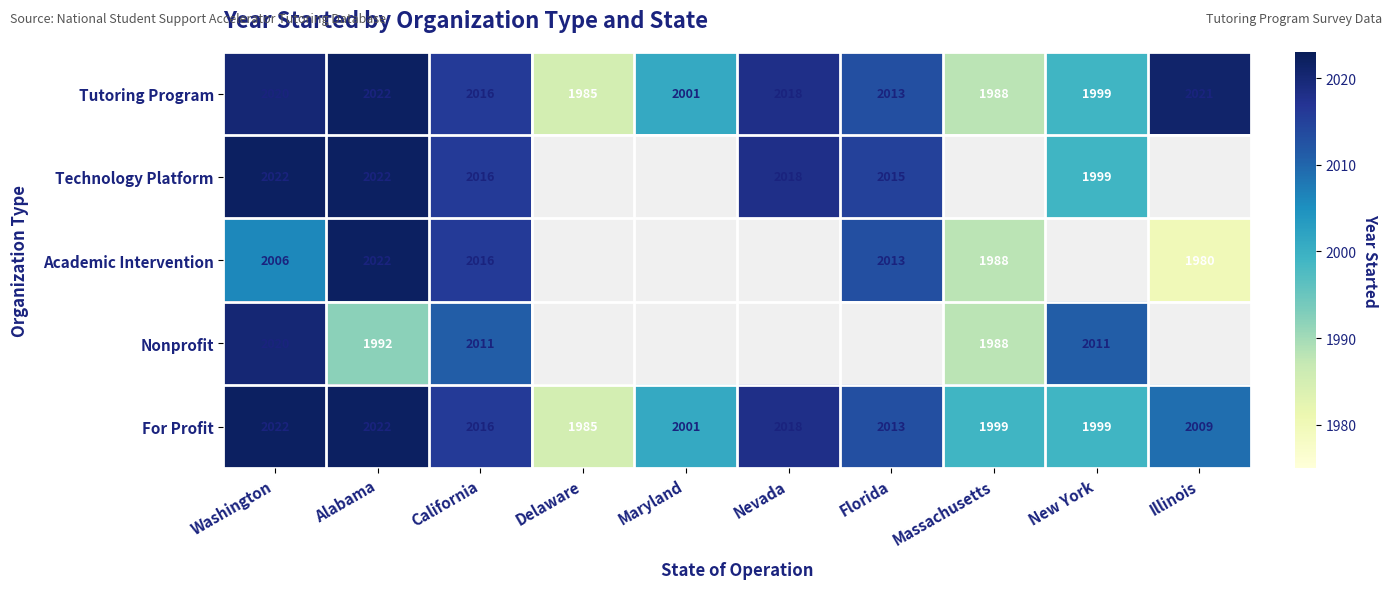

What is the approximate value of For Profit at California, to the nearest 10?

2020